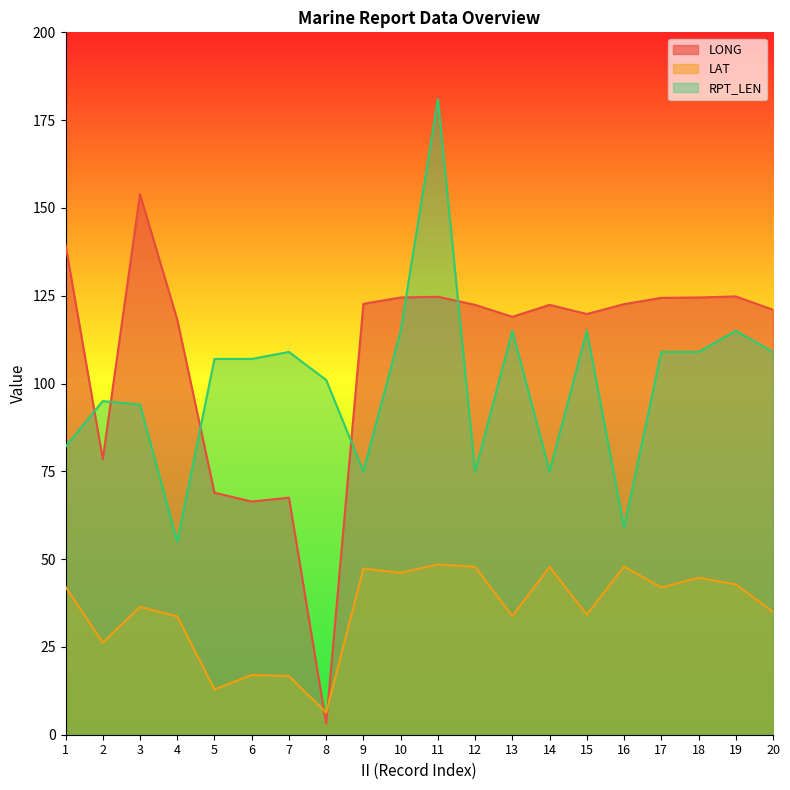

Where does the LONG series first go above 122?

1